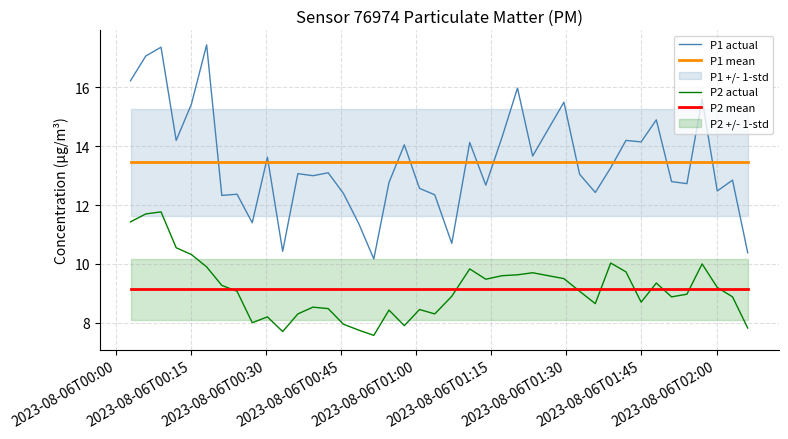

How many data points in P1 actual are less than 13?

18